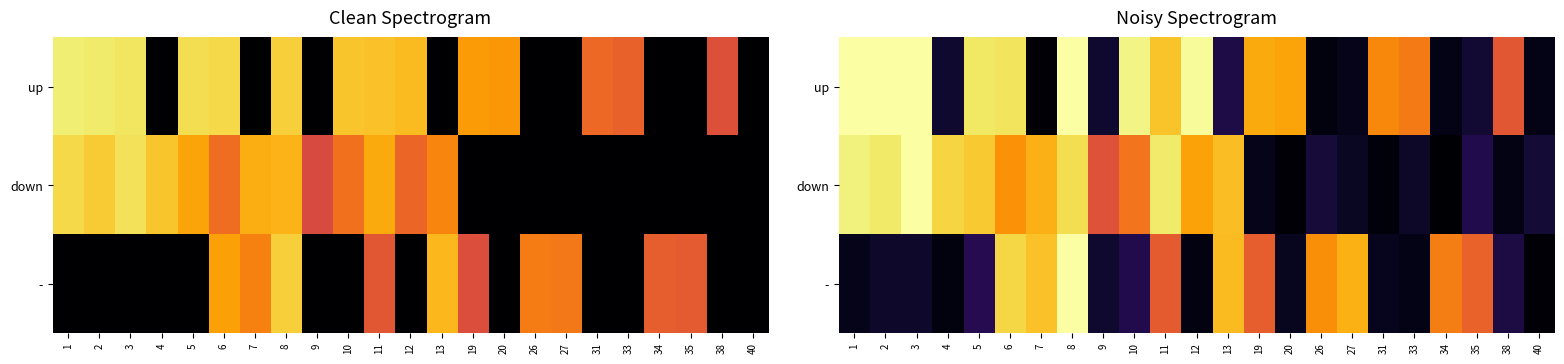

How many data points in - are above 13?

12